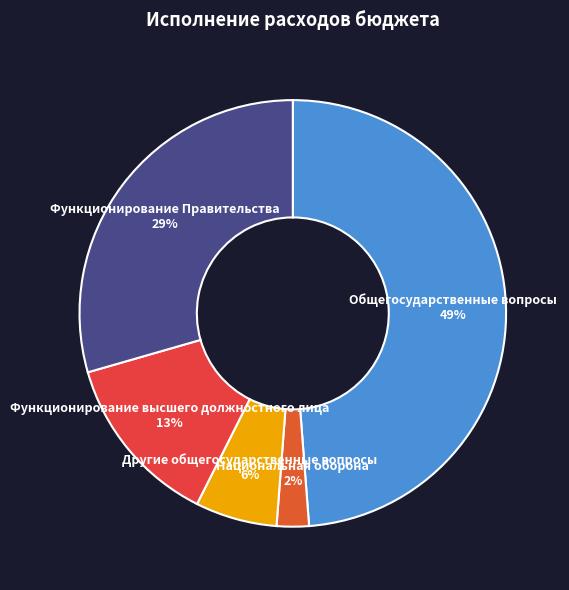

What is the smallest slice in the pie chart?

Национальная оборона